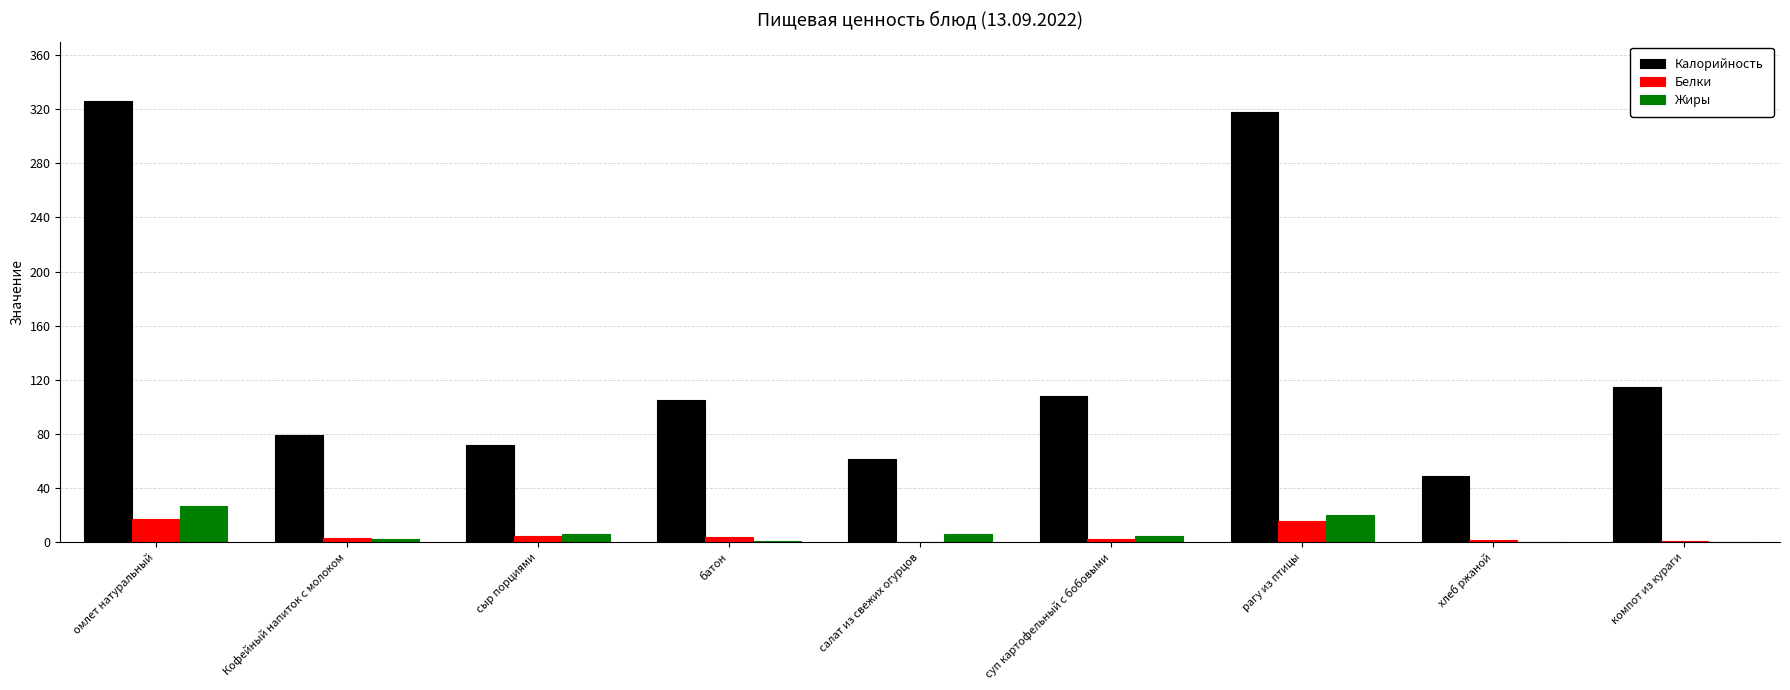

Is it true that Жиры equals 2.7 at Кофейный напиток с молоком?

True